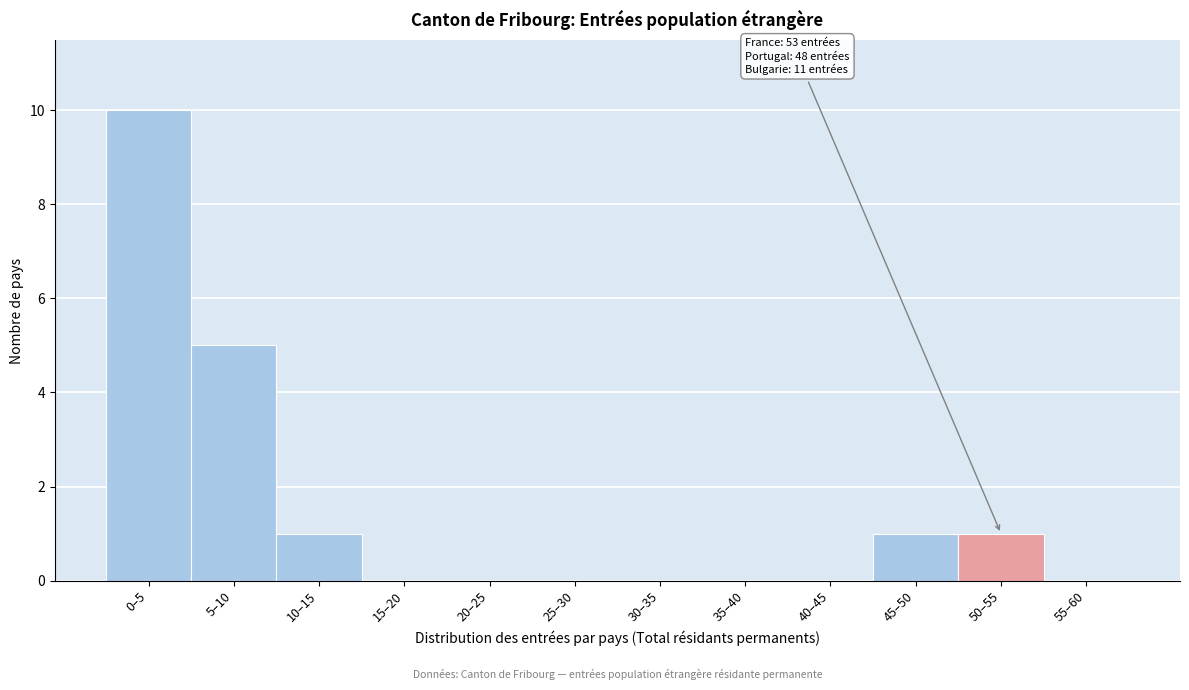

Reading right to left, list all the values displayed in this chart.

55–60=0	50–55=1	45–50=1	40–45=0	35–40=0	30–35=0	25–30=0	20–25=0	15–20=0	10–15=1	5–10=5	0–5=10